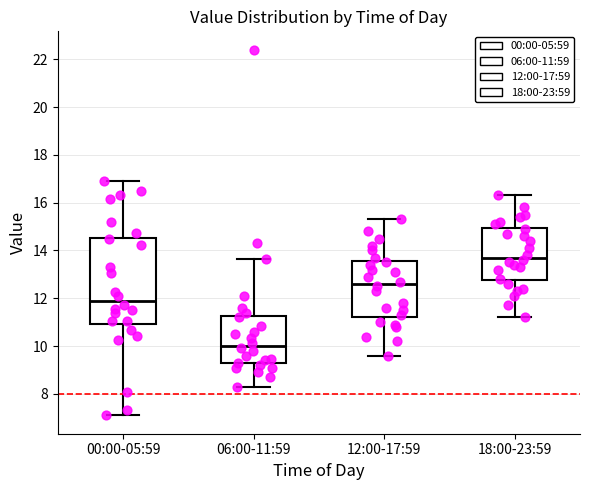

Where does the median line of the box for 06:00-11:59 sit on the y-axis? The values are not printed on the chart, so give them approximately, as read against the axis.

10.0